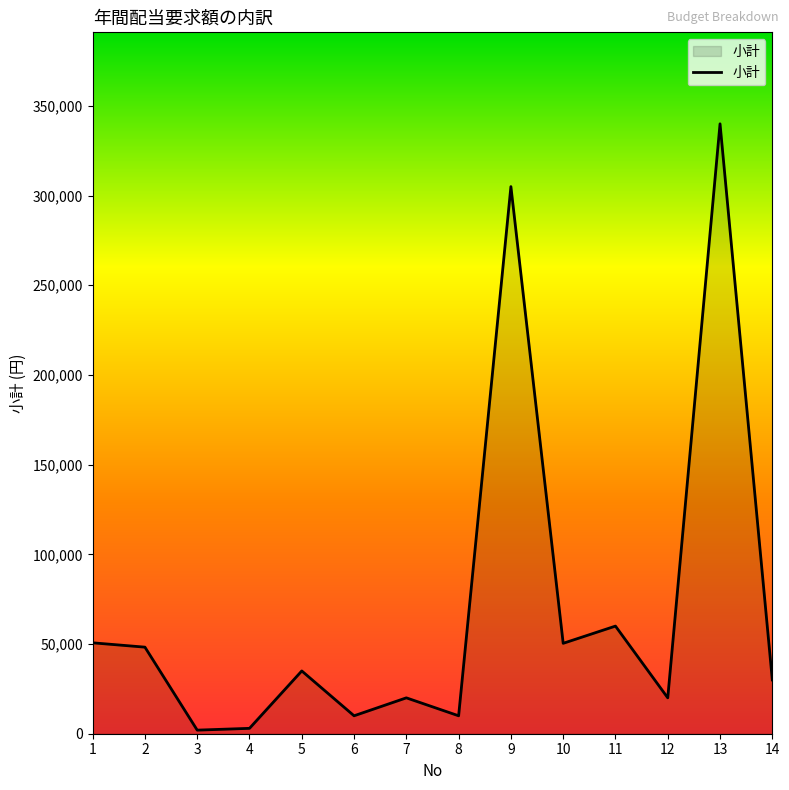

Does the chart have visible grid lines?

No